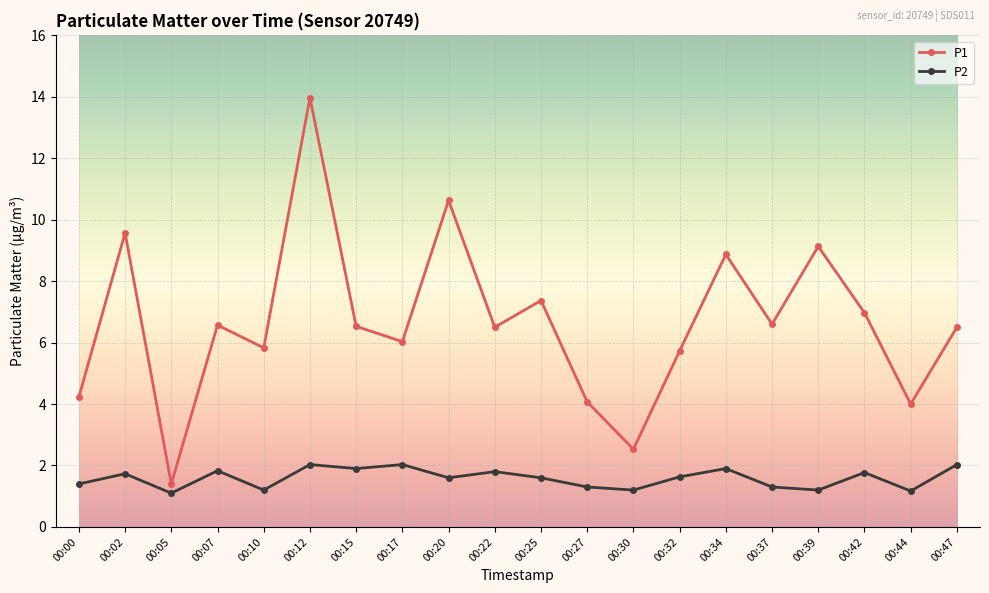

What is the smallest value displayed?

1.1